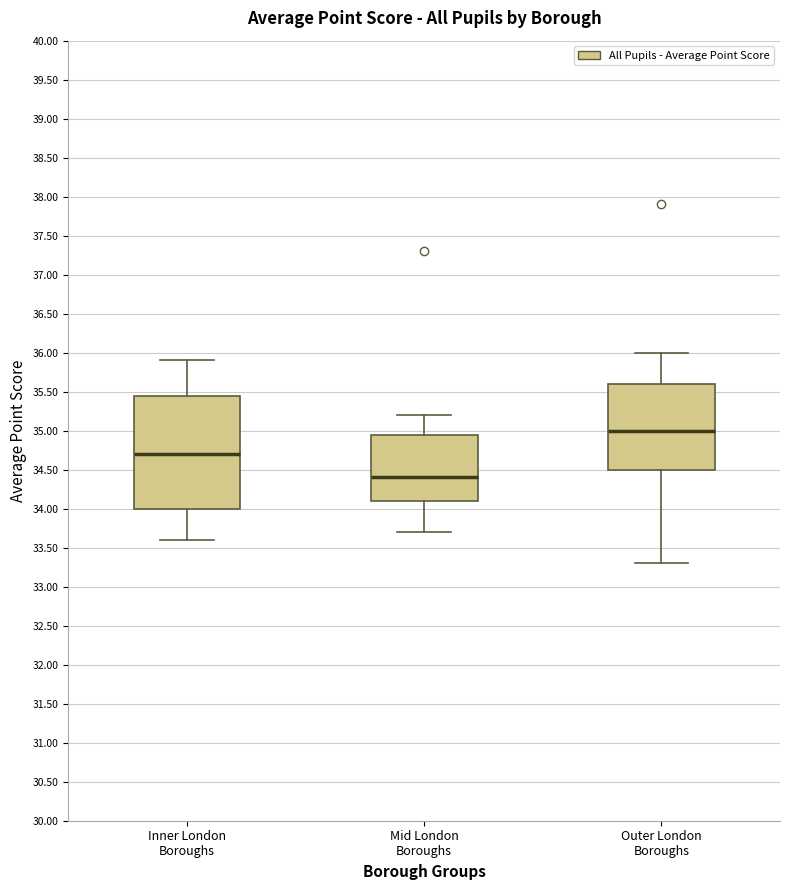

Reading left to right, transcribe this box plot: for each box, give where its median line is, the range the box spans, and where its two whiskers end, as read against the y-axis. The values are not printed on the chart, so give them approximately, as read against the axis.

Inner London Boroughs: median 34.70, box 34.00 to 35.45, whiskers 33.60 to 35.90
Mid London Boroughs: median 34.40, box 34.10 to 34.95, whiskers 33.70 to 35.20
Outer London Boroughs: median 35.00, box 34.50 to 35.60, whiskers 33.30 to 36.00